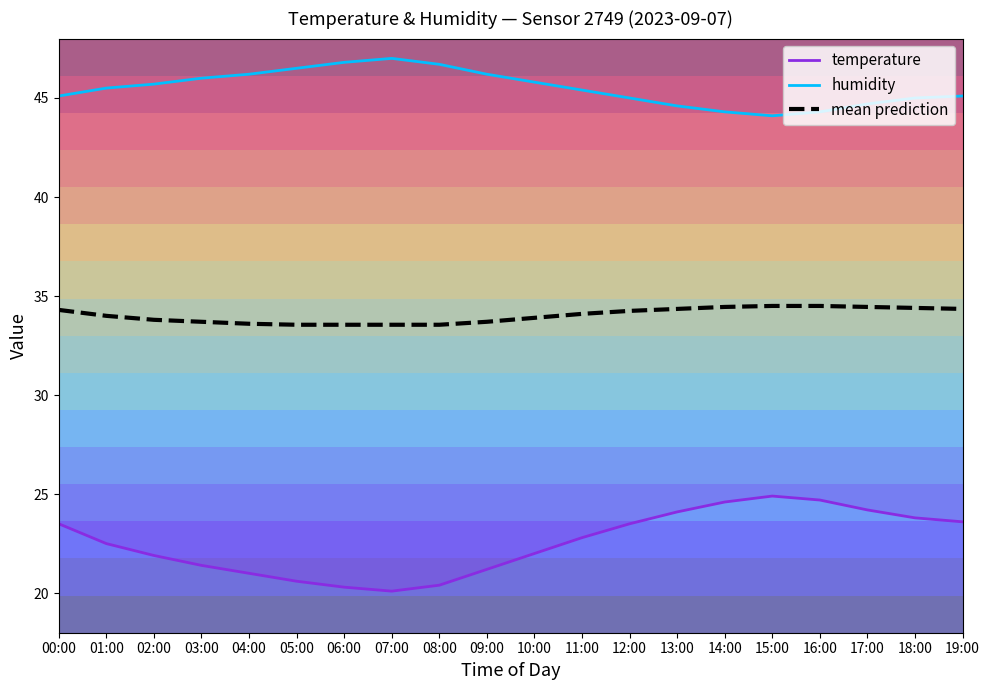

What is the sum of the humidity values at 12:00 and 09:00?

91.2